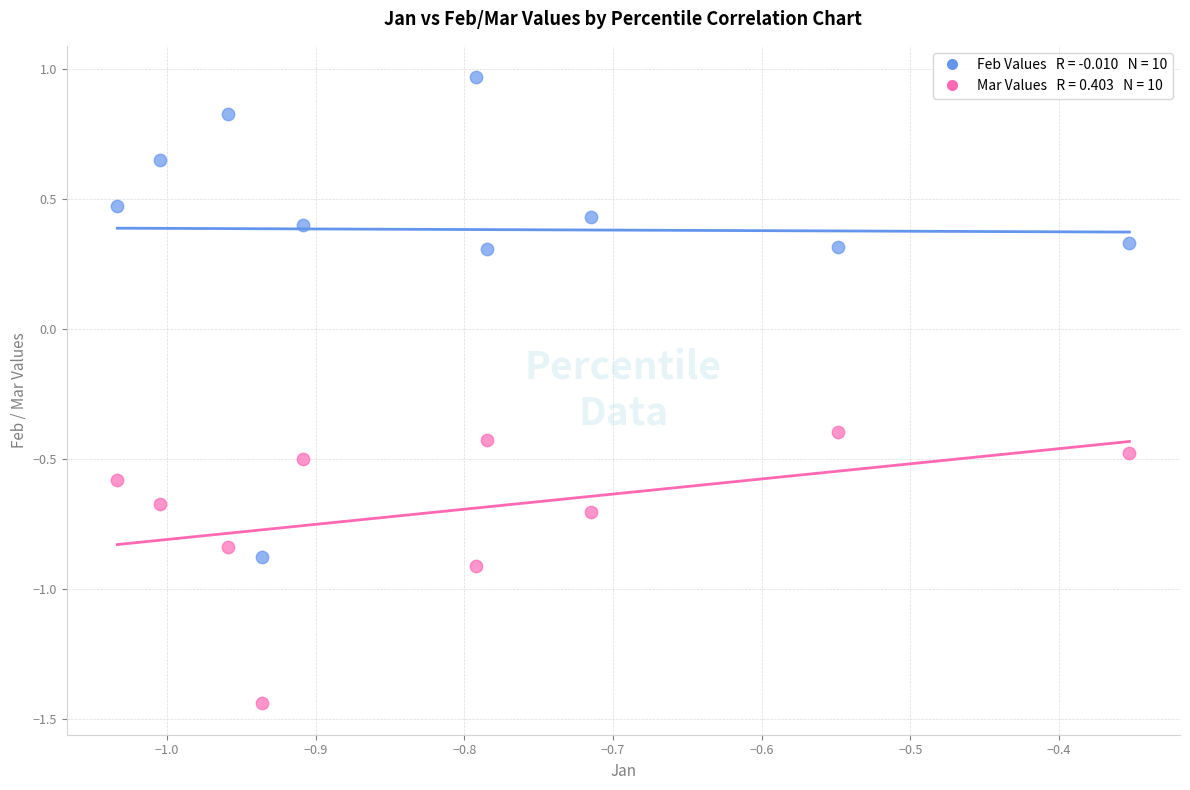

Across all data points, what is the range of Y values (max minus min)?

2.4